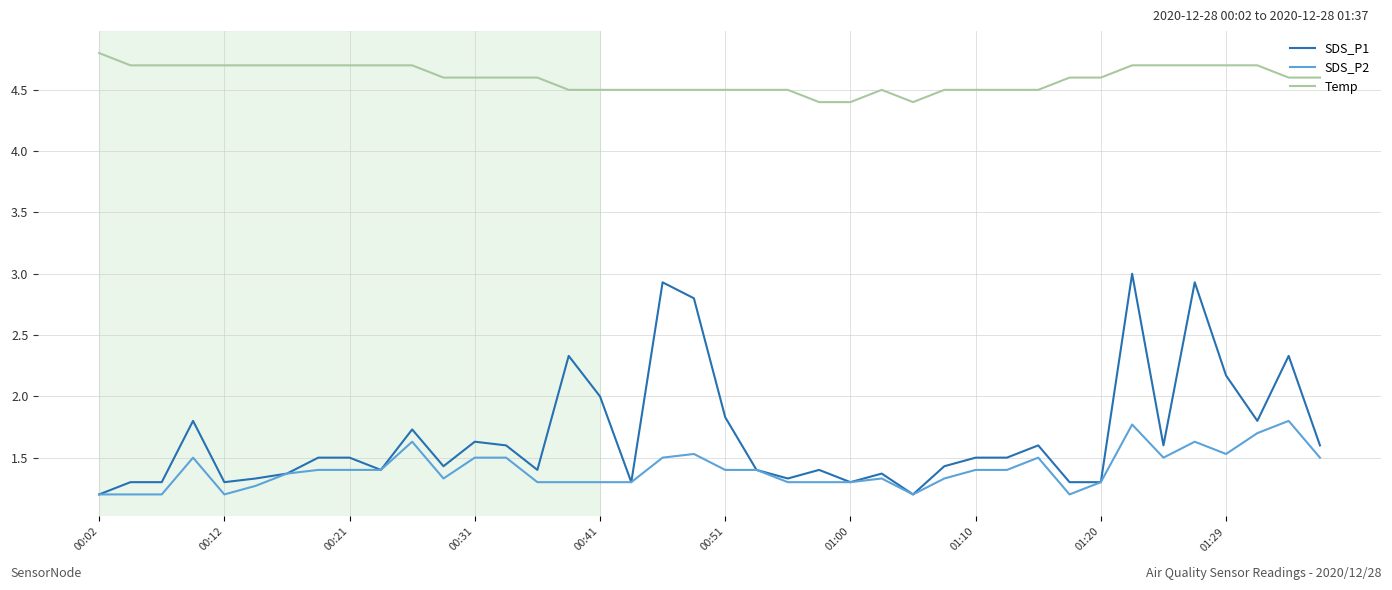

Reading left to right, extract all data points from this chart.

SDS_P1: 1.2	1.3	1.3	1.8	1.3	1.3	1.4	1.5	1.5	1.4	1.7	1.4	1.6	1.6	1.4	2.3	2.0	1.3	2.9	2.8	1.8	1.4	1.3	1.4	1.3	1.4	1.2	1.4	1.5	1.5	1.6	1.3	1.3	3.0	1.6	2.9	2.2	1.8	2.3	1.6
SDS_P2: 1.2	1.2	1.2	1.5	1.2	1.3	1.4	1.4	1.4	1.4	1.6	1.3	1.5	1.5	1.3	1.3	1.3	1.3	1.5	1.5	1.4	1.4	1.3	1.3	1.3	1.3	1.2	1.3	1.4	1.4	1.5	1.2	1.3	1.8	1.5	1.6	1.5	1.7	1.8	1.5
Temp: 4.8	4.7	4.7	4.7	4.7	4.7	4.7	4.7	4.7	4.7	4.7	4.6	4.6	4.6	4.6	4.5	4.5	4.5	4.5	4.5	4.5	4.5	4.5	4.4	4.4	4.5	4.4	4.5	4.5	4.5	4.5	4.6	4.6	4.7	4.7	4.7	4.7	4.7	4.6	4.6